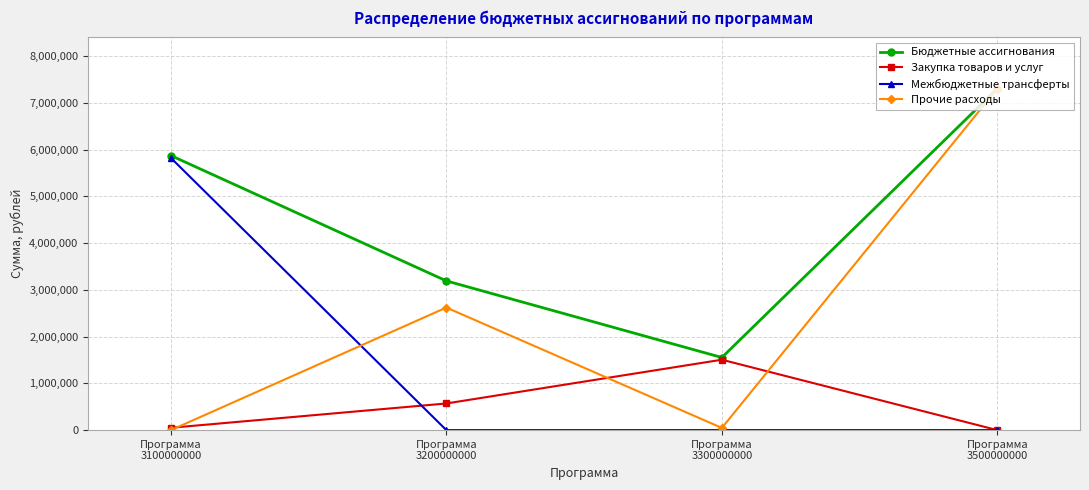

The Прочие расходы series shows 0.0 at Программа
3100000000. True or false?

True